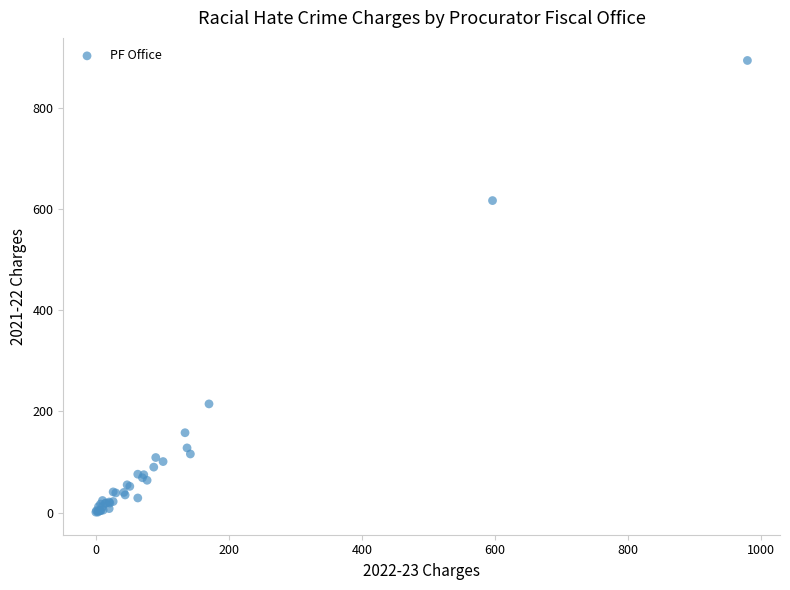

What Y value in the scatter plot is closest to 447?

617